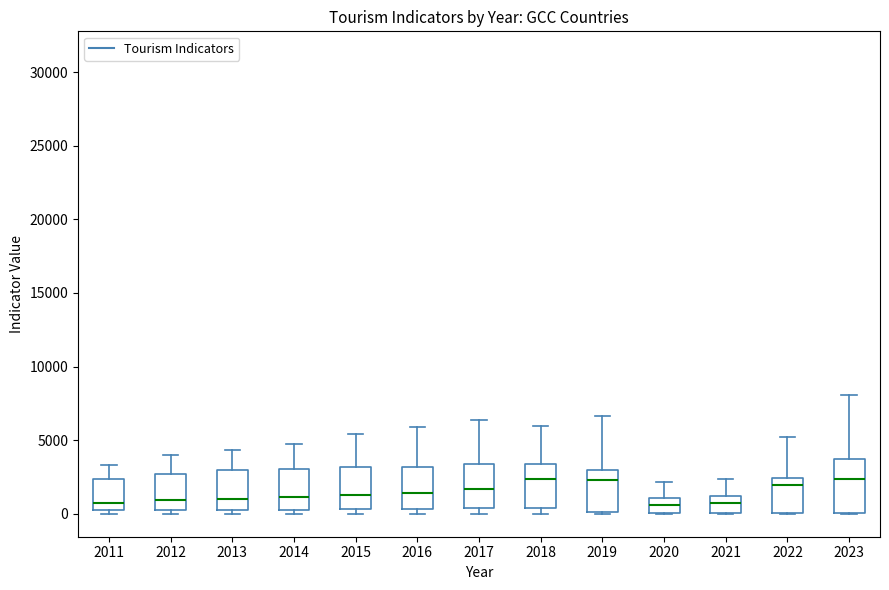

Where is the lower edge of the box at x = 2016 on the y-axis? The values are not printed on the chart, so give them approximately, as read against the axis.

500